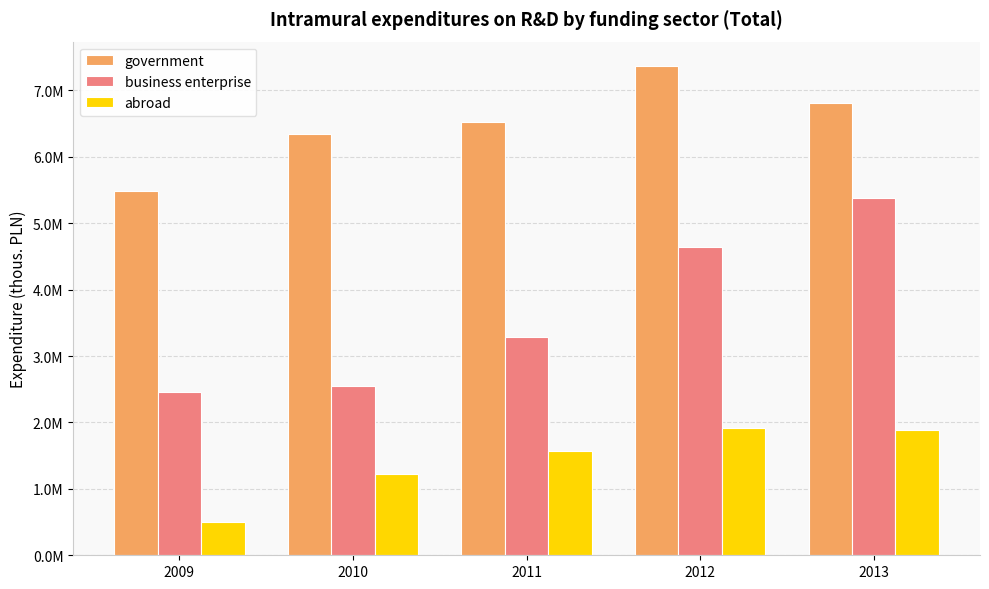

Are the bars horizontal?

No